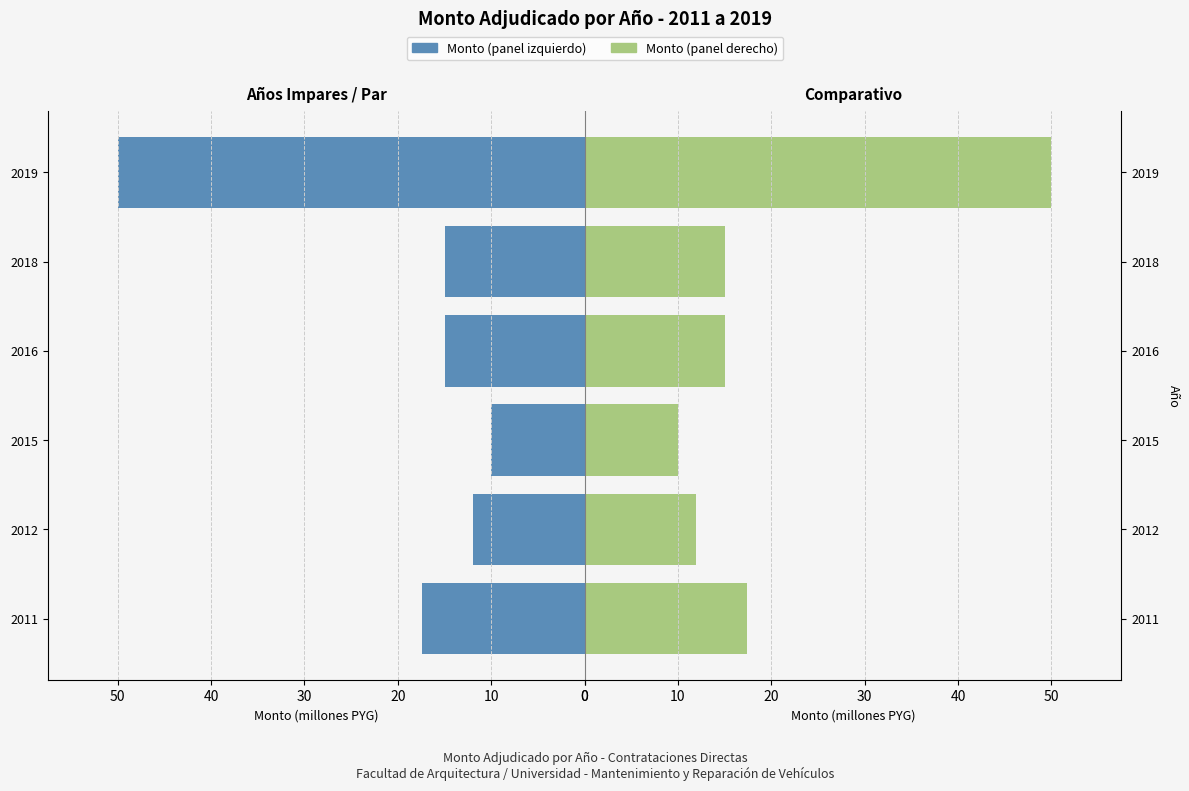

The Monto Adjudicado (izq.) series shows 50.0 at 50. True or false?

True